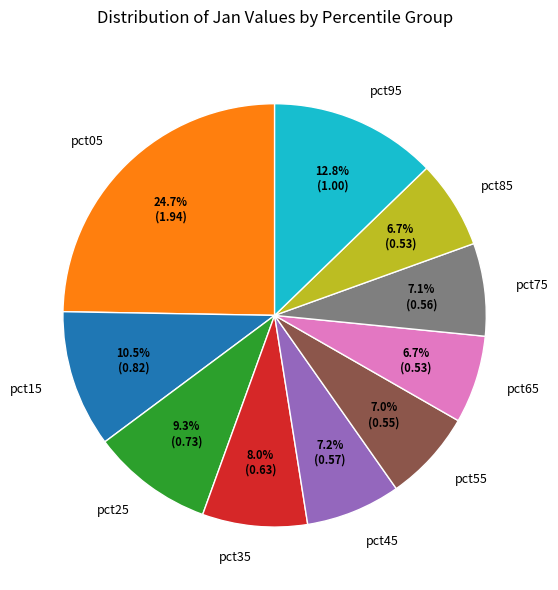

Count the number of slices in the pie.

10